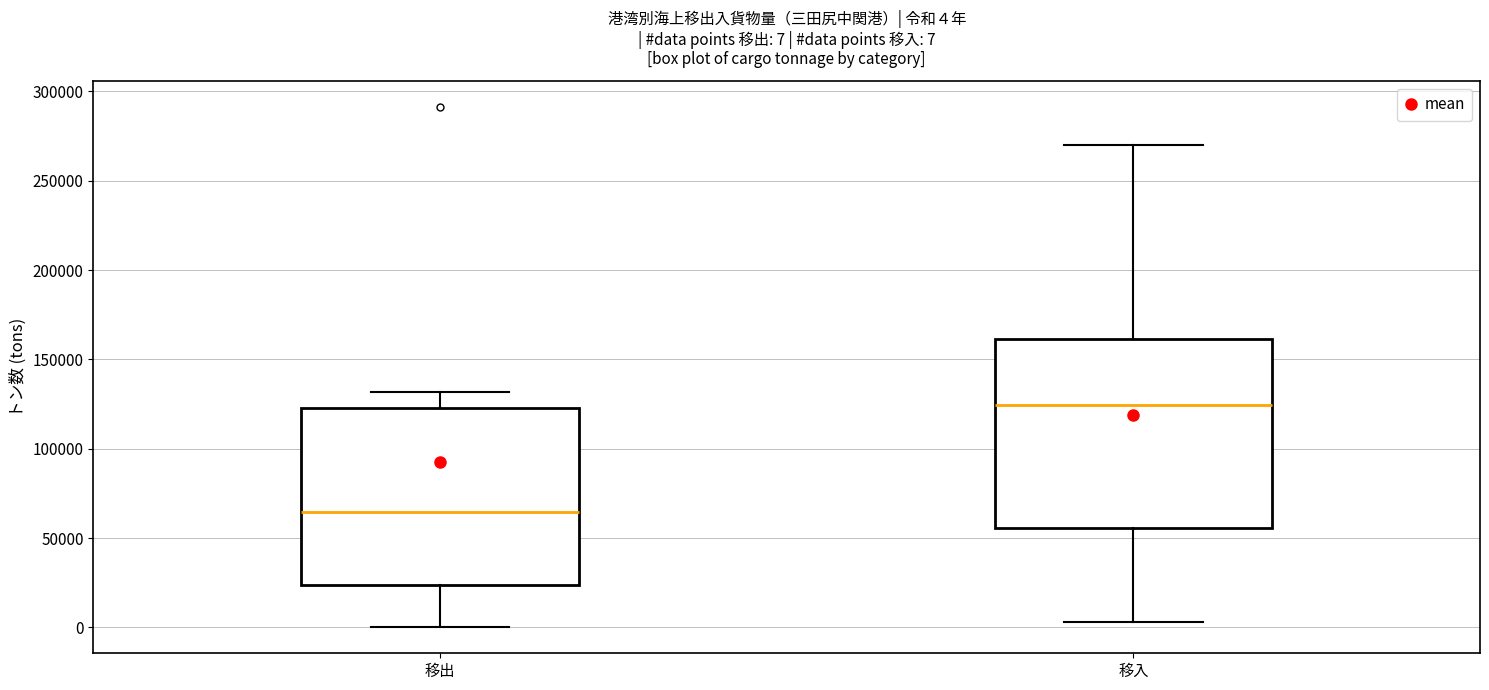

Which box is the tallest, from its lower edge to its upper edge?

移入